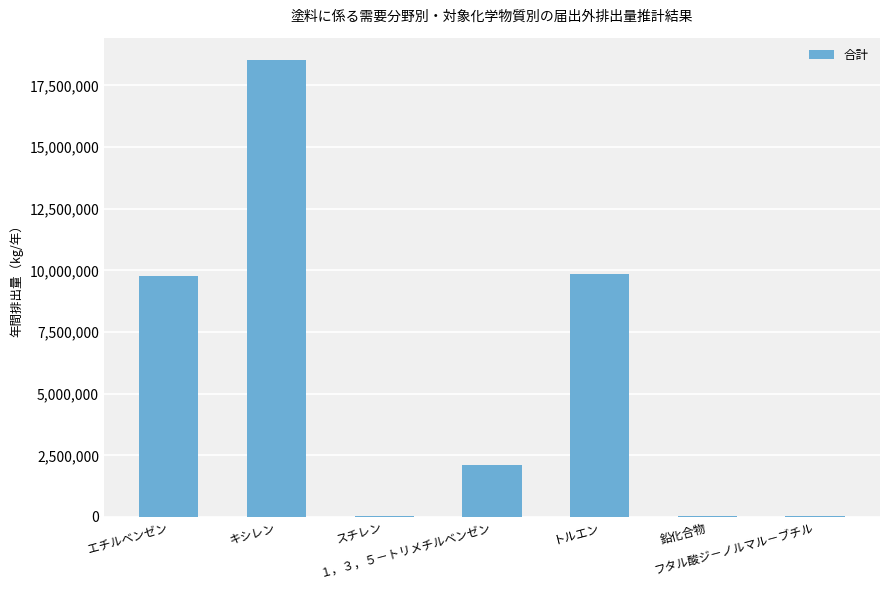

What is the maximum value shown in the chart?

18506613.5